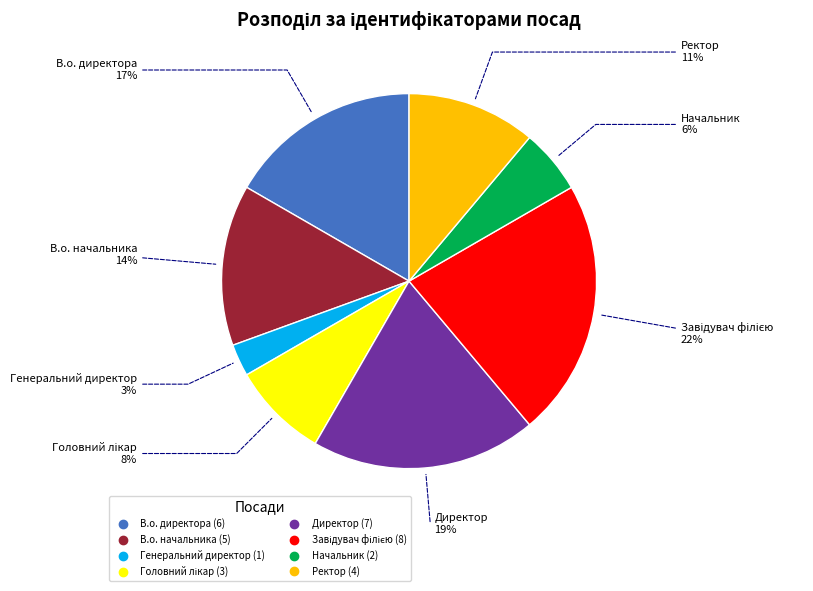

To the nearest percent, what is the average slice percentage?

12%